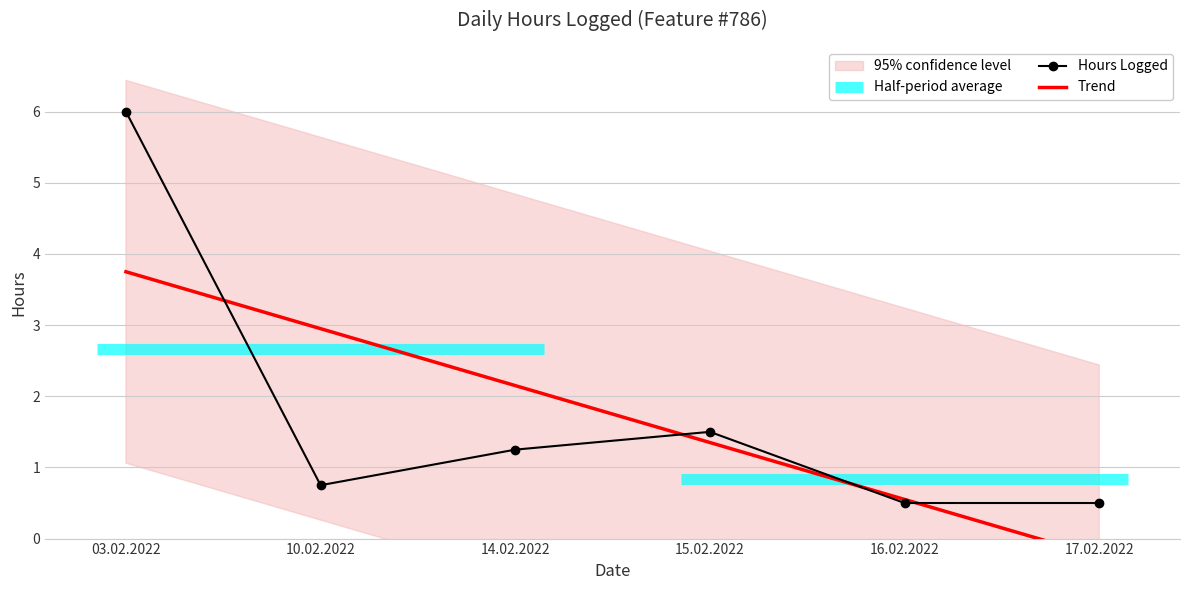

List the labels in order of Hours Logged value, largest first.

03.02.2022, 15.02.2022, 14.02.2022, 10.02.2022, 16.02.2022, 17.02.2022